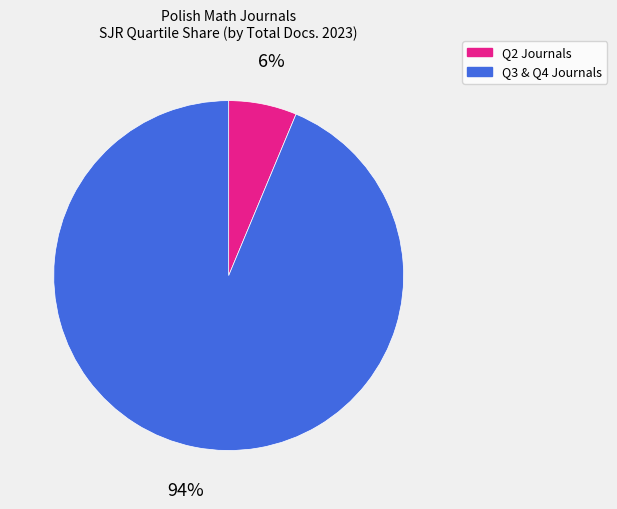

Is there a majority slice in this chart?

Yes